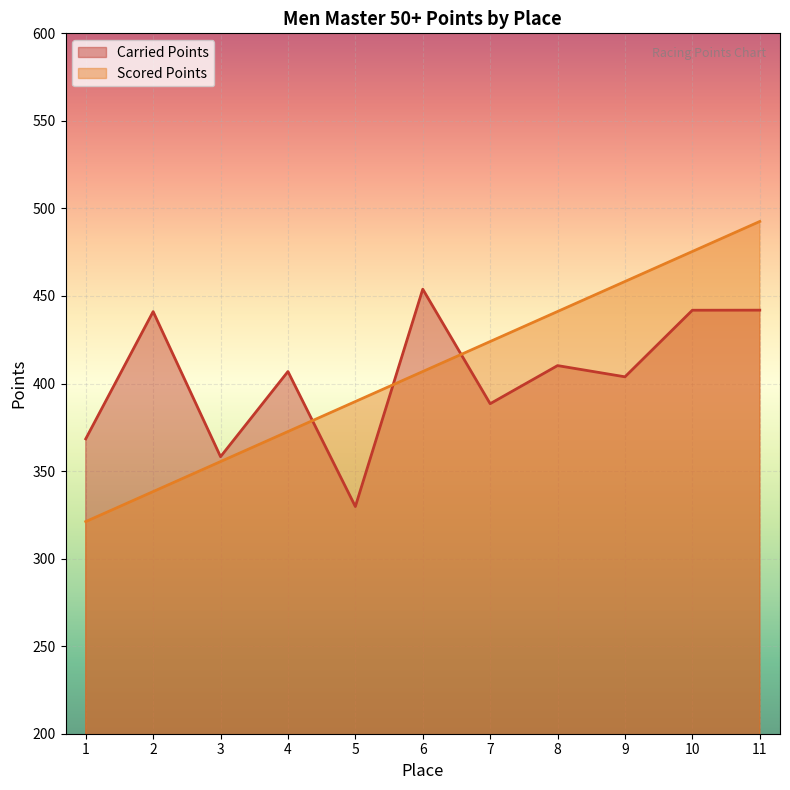

Rank the series by their maximum value, from highest to lowest.

Scored Points, Carried Points